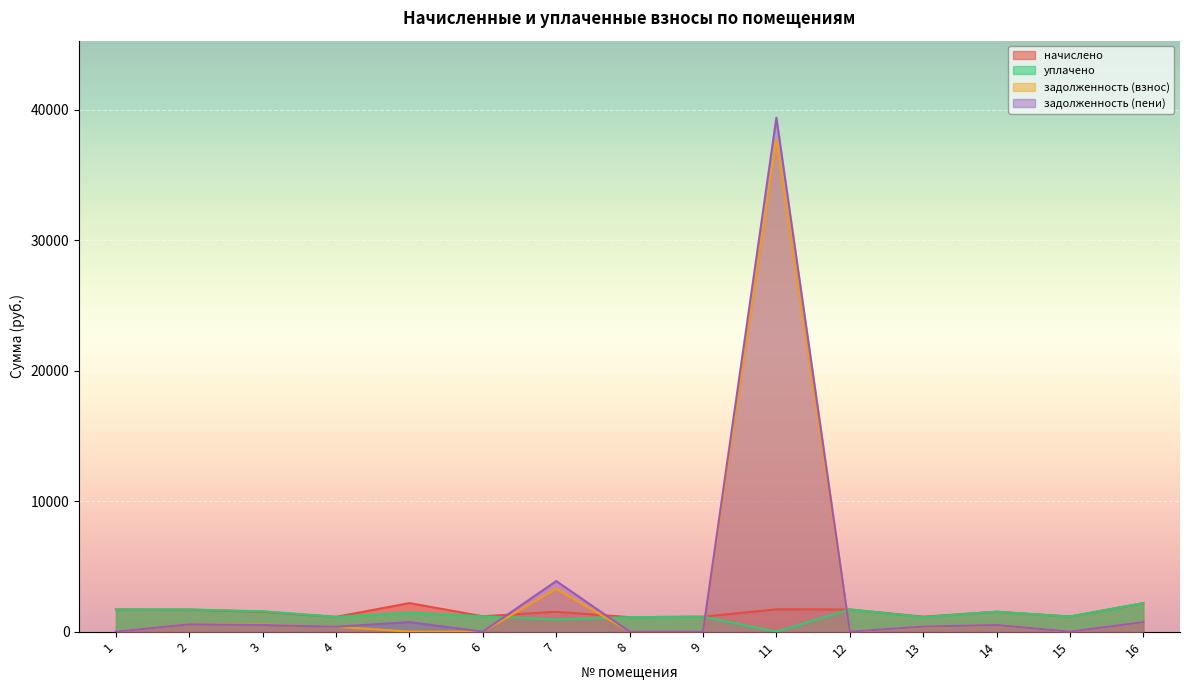

Which label corresponds to the largest value in the chart?

11